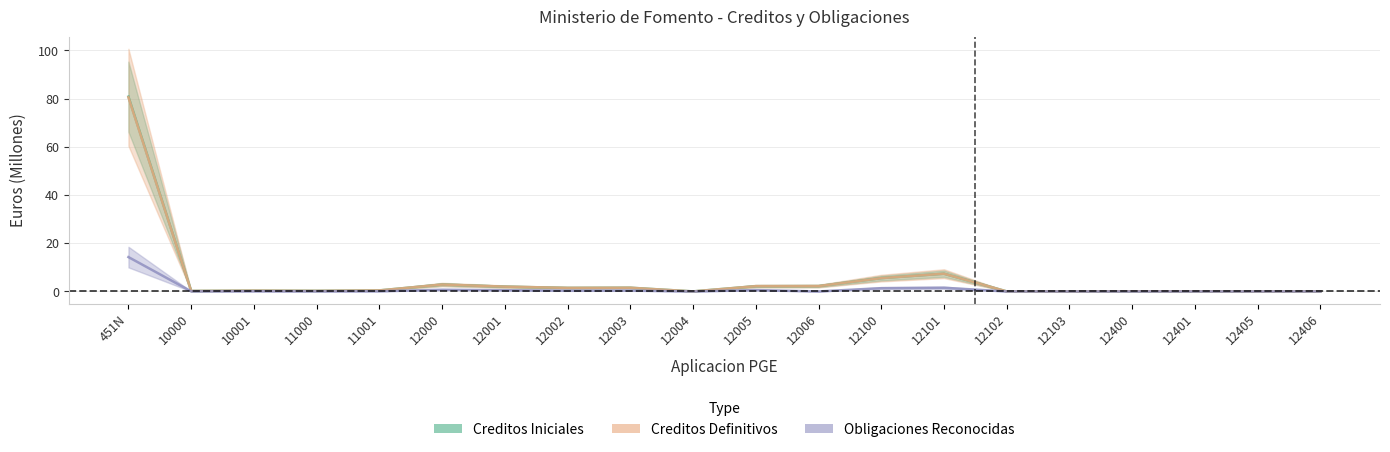

Where is Creditos Definitivos nearest to the value 40?

12101